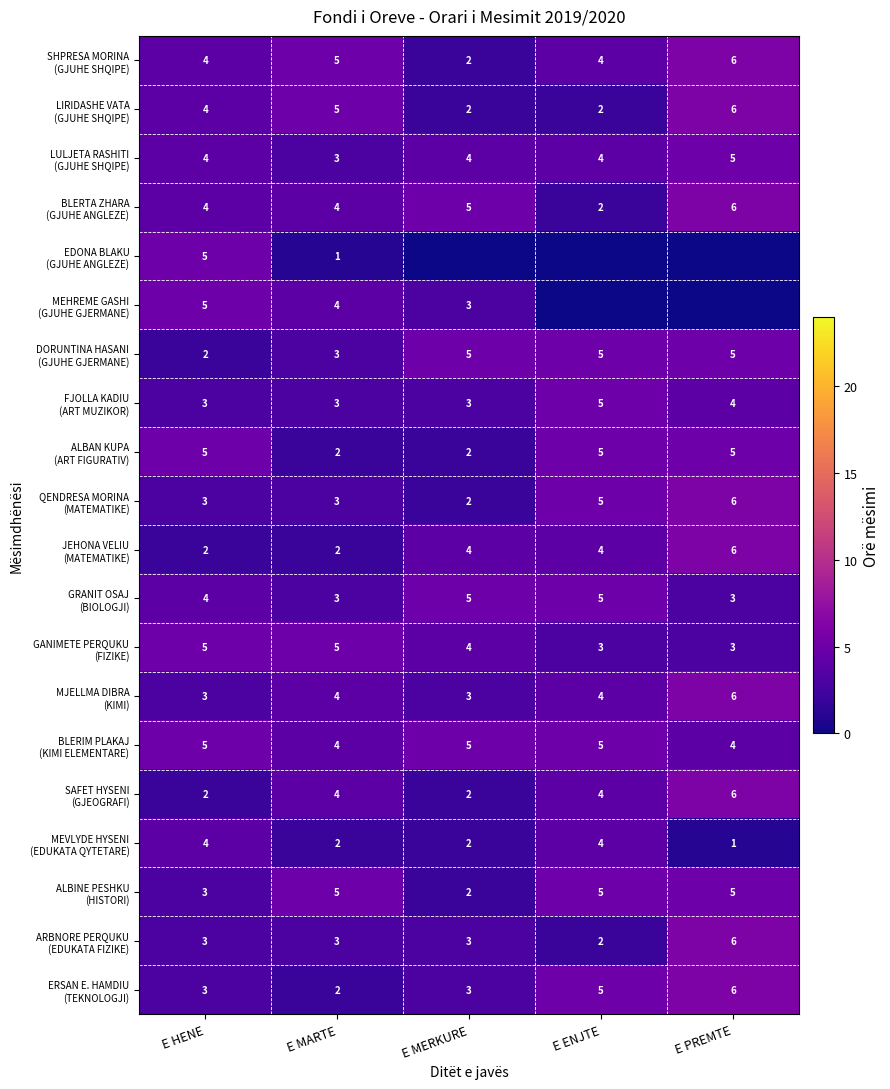

What is the difference between the highest and lowest values at E MARTE?

4